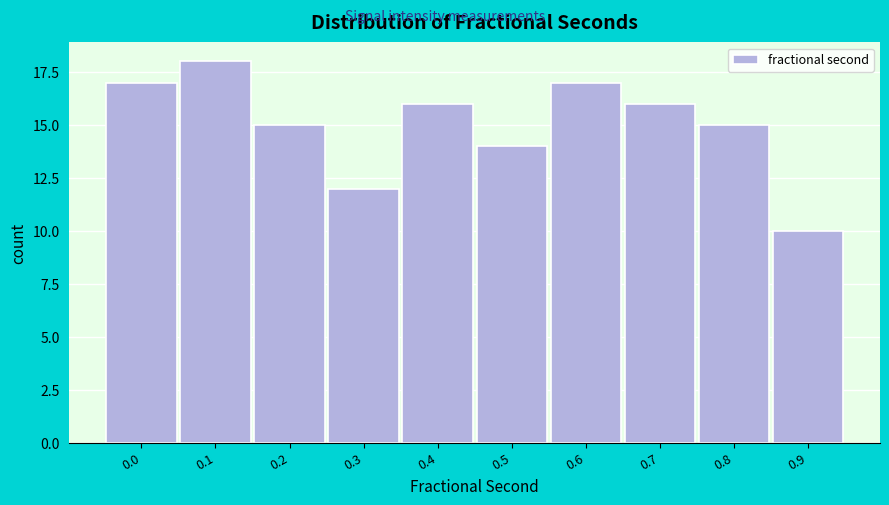

Reading left to right, what are all the values shown in this chart?

0.0=17	0.1=18	0.2=15	0.3=12	0.4=16	0.5=14	0.6=17	0.7=16	0.8=15	0.9=10